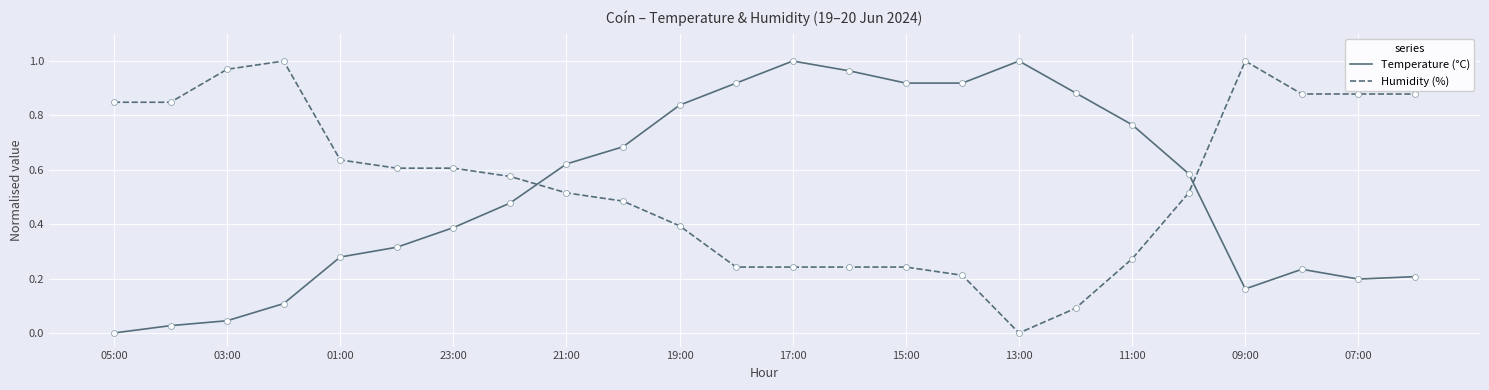

What are all the series names shown in the legend?

Temperature (°C), Humidity (%)